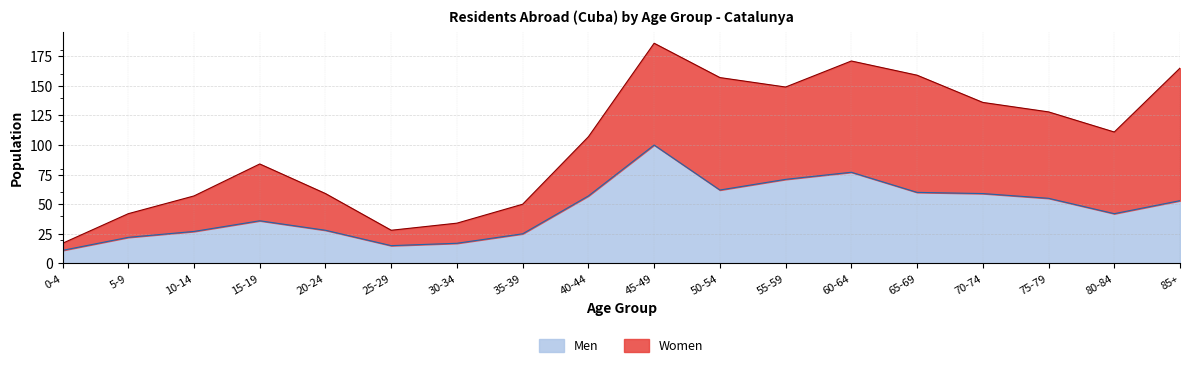

Where is the first local maximum?

15-19